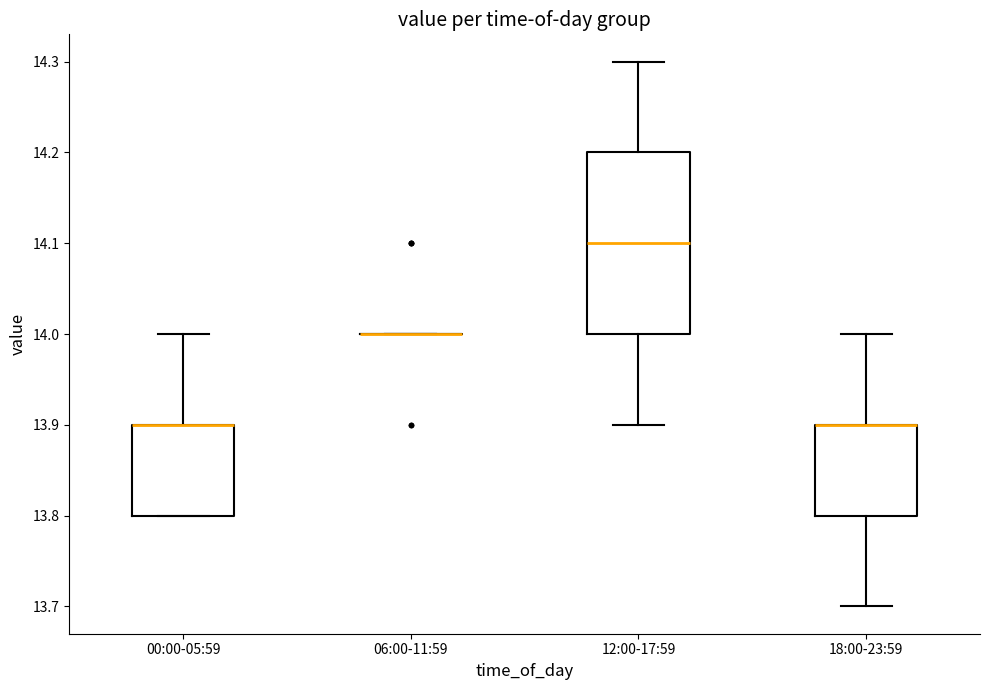

Reading left to right, read every box against the y-axis: the position of its median line, the range the box covers, and the ends of its whiskers. The values are not printed on the chart, so give them approximately, as read against the axis.

00:00-05:59: median 13.9 (drawn on the box's upper edge), box 13.8 to 13.9, whiskers 13.8 to 14.0
06:00-11:59: box collapsed to a line at 14.0, whiskers 14.0 to 14.0
12:00-17:59: median 14.1, box 14.0 to 14.2, whiskers 13.9 to 14.3
18:00-23:59: median 13.9 (drawn on the box's upper edge), box 13.8 to 13.9, whiskers 13.7 to 14.0